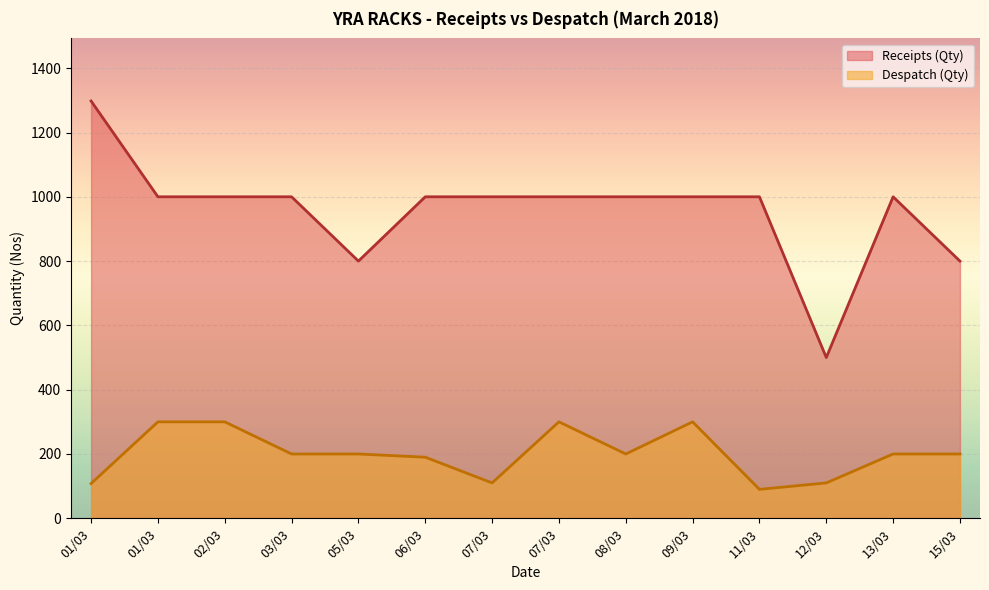

True or false: Despatch (Qty) and Receipts (Qty) cross at least once.

False